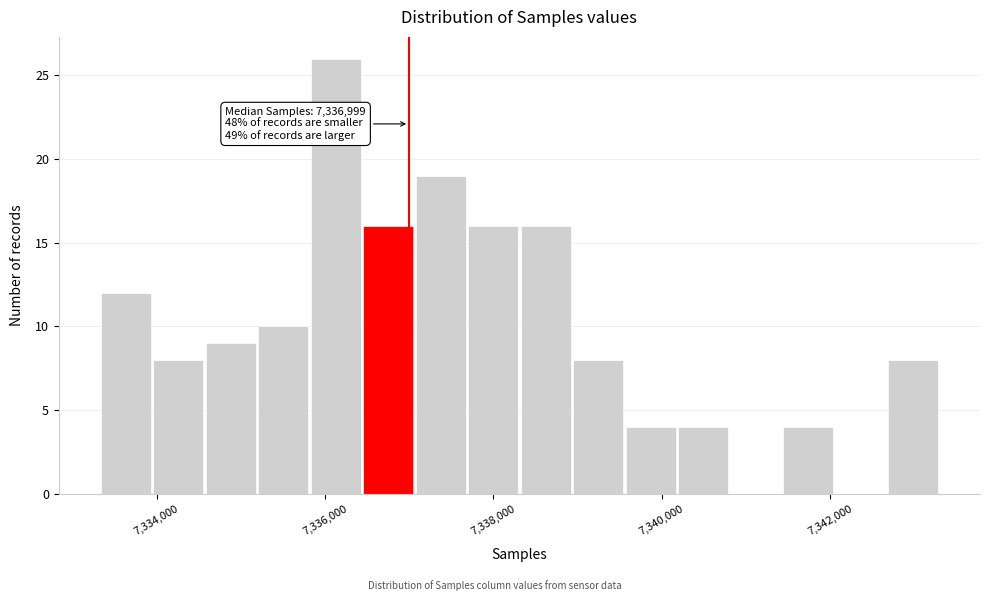

Around what value on the x-axis is the tallest bar? Give the approximate position of its centre, as read against the axis.

7336200